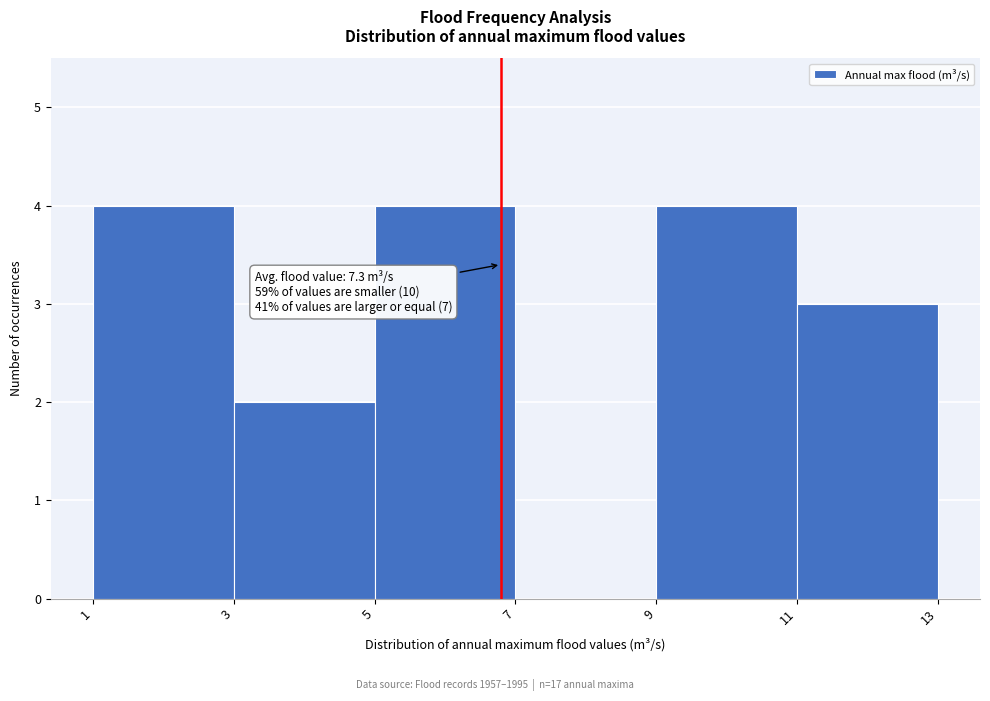

Reading left to right, extract all data points from this chart.

1=4	3=2	5=4	7=0	9=4	11=3